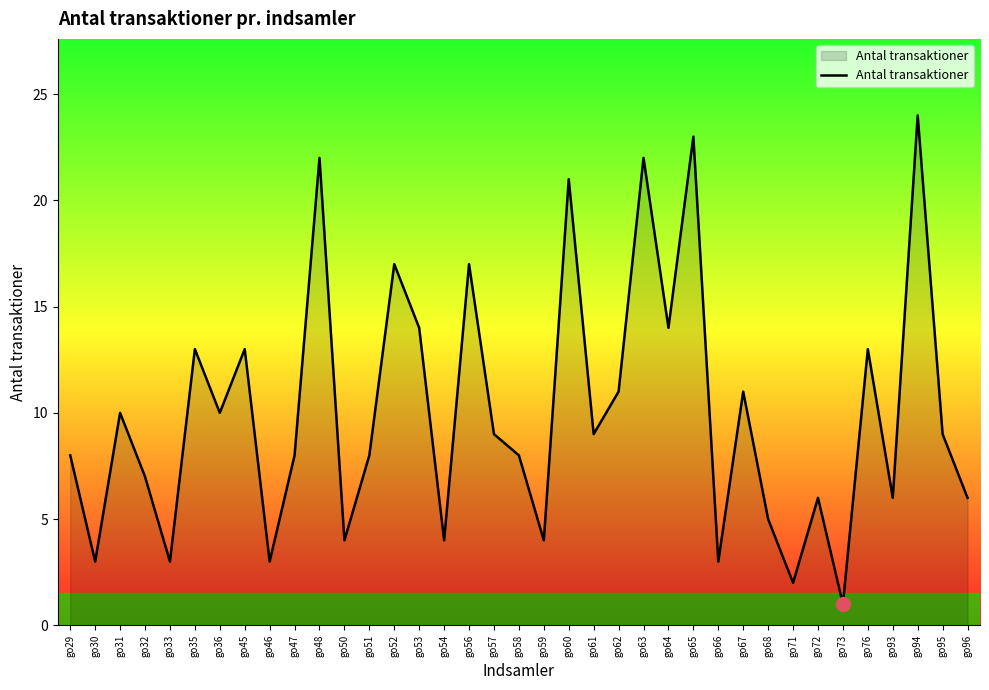

The chart shows a value of 16 at go61. True or false?

False